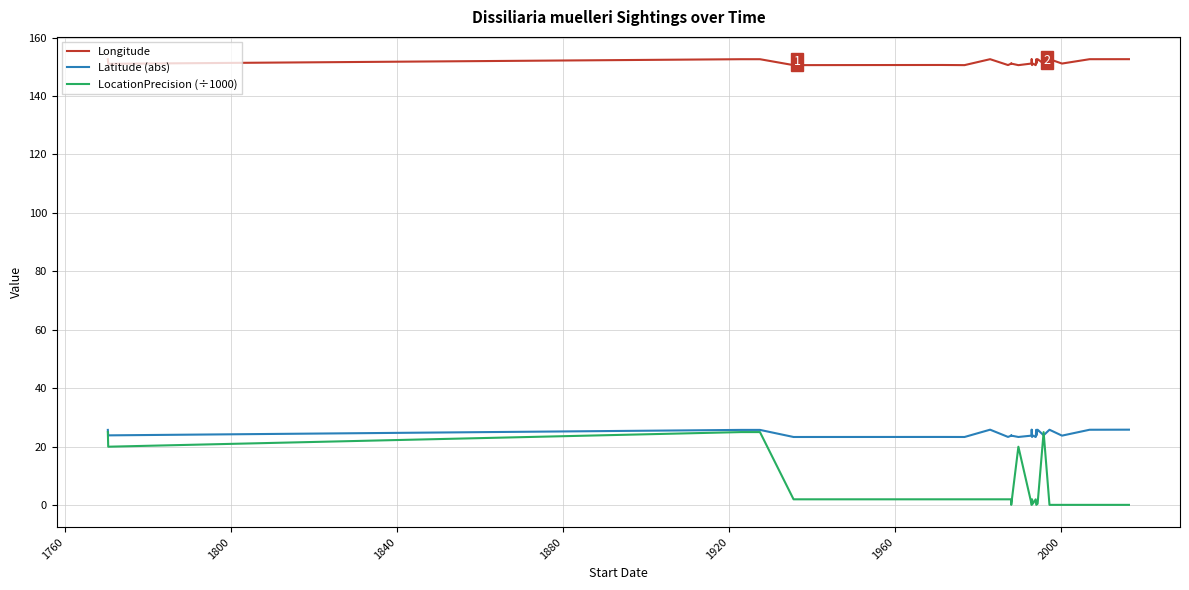

Which series has the widest spread of values?

LocationPrecision (÷1000)